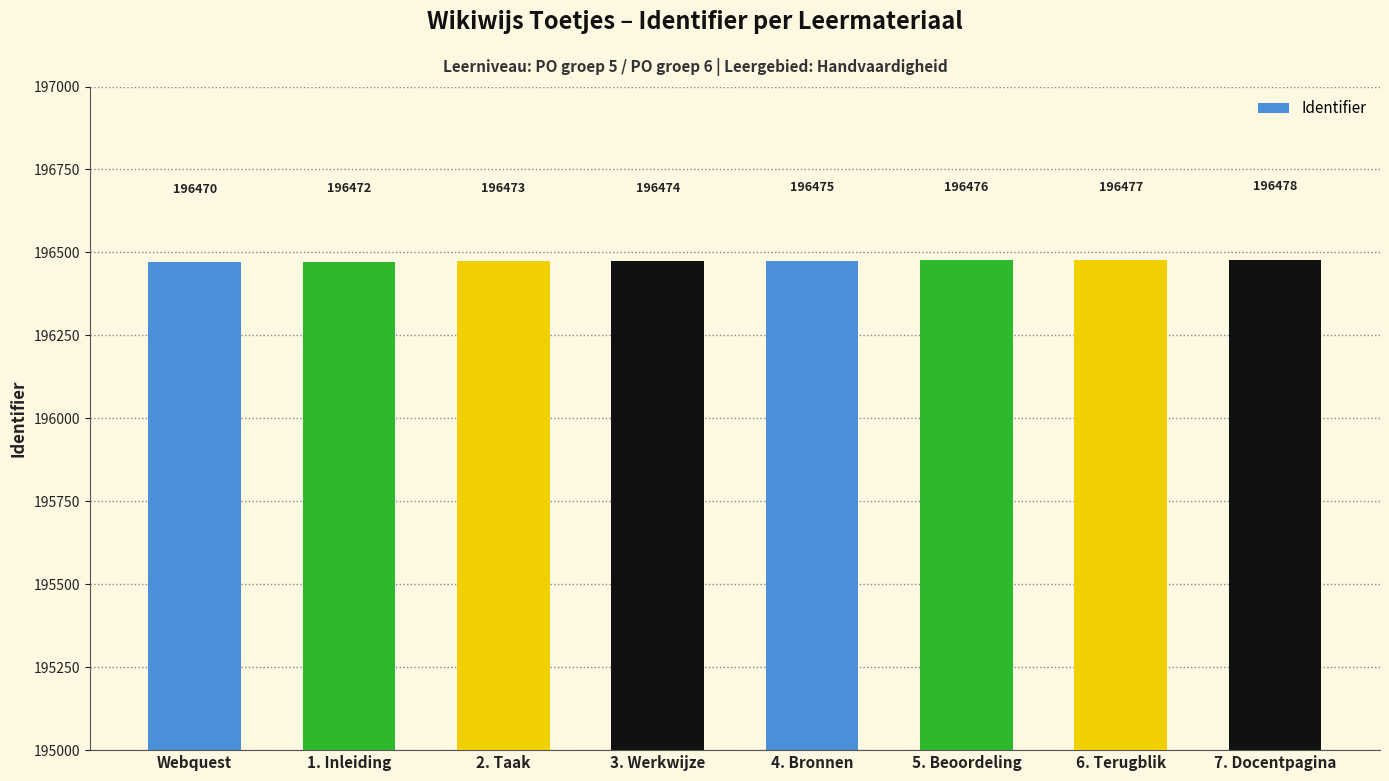

Approximately how many times larger is the value at 3. Werkwijze compared to 2. Taak?

1.0